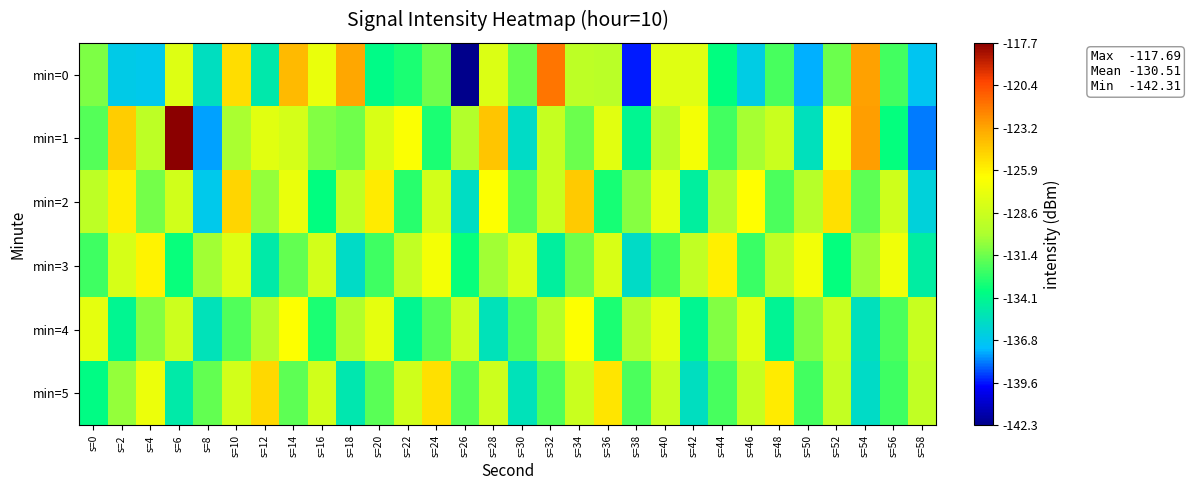

What is the spread (max minus min) of values at s=42?

8.7